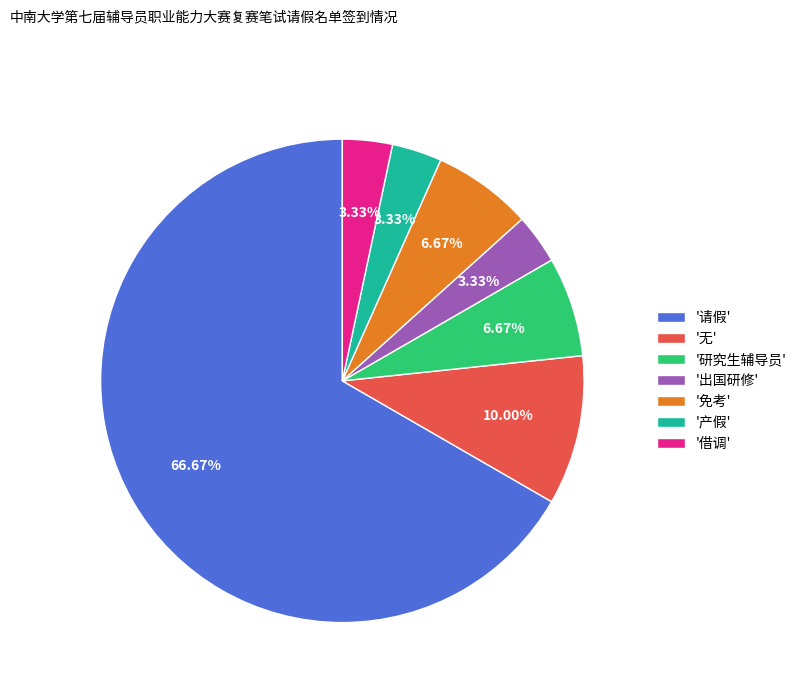

Is '请假' the majority of the pie?

Yes